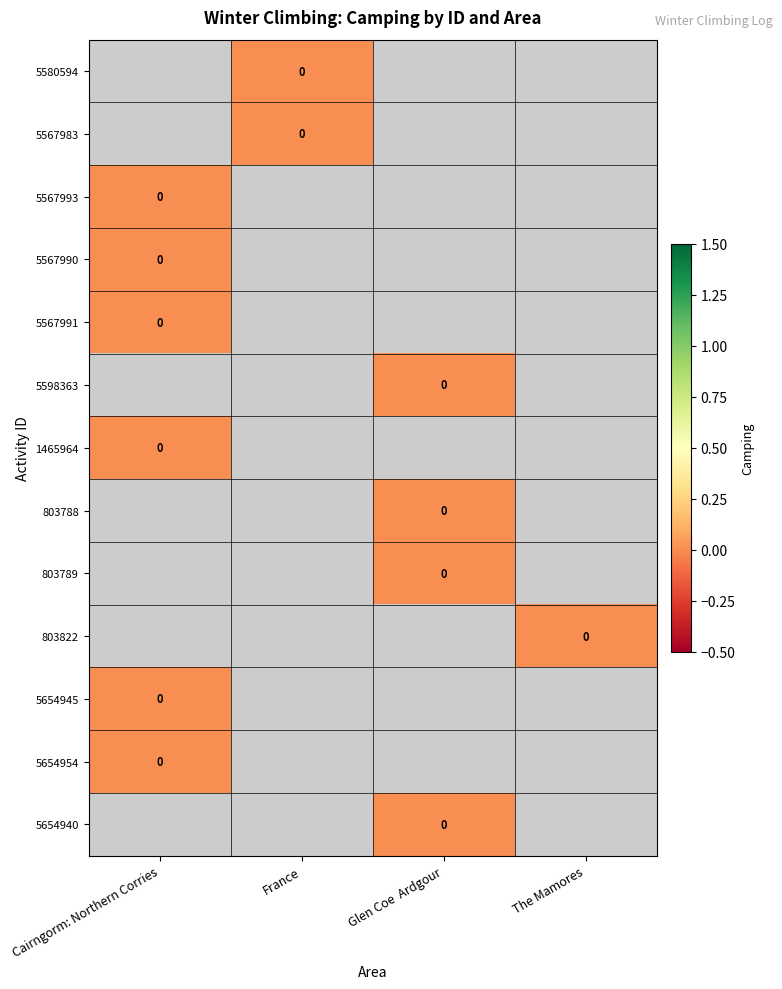

List the labels in order of 5654945 value, largest first.

Cairngorm: Northern Corries, France, Glen Coe Ardgour, The Mamores